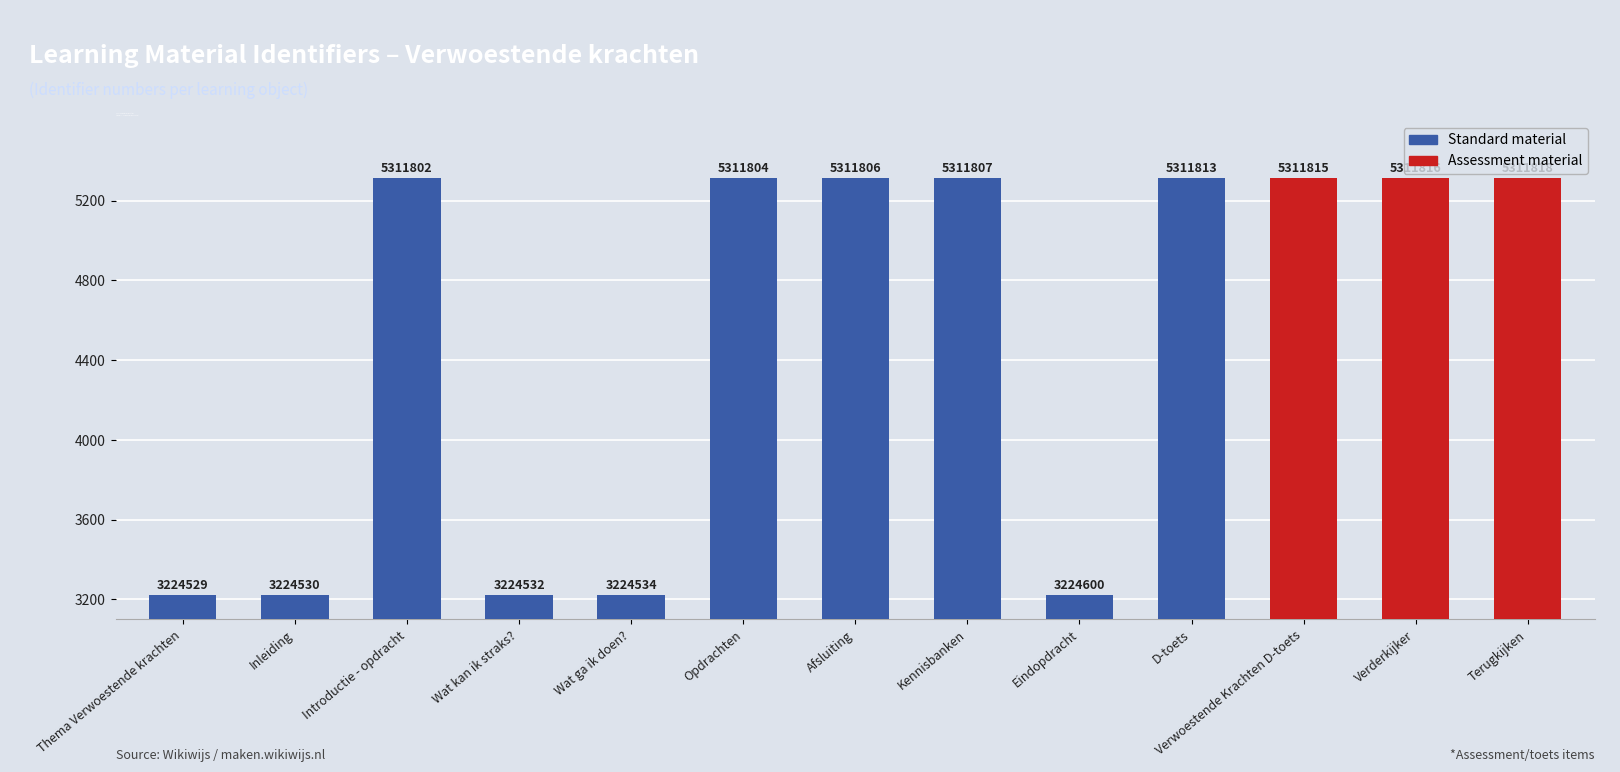

At which category does the chart reach its minimum across all series?

Thema Verwoestende krachten